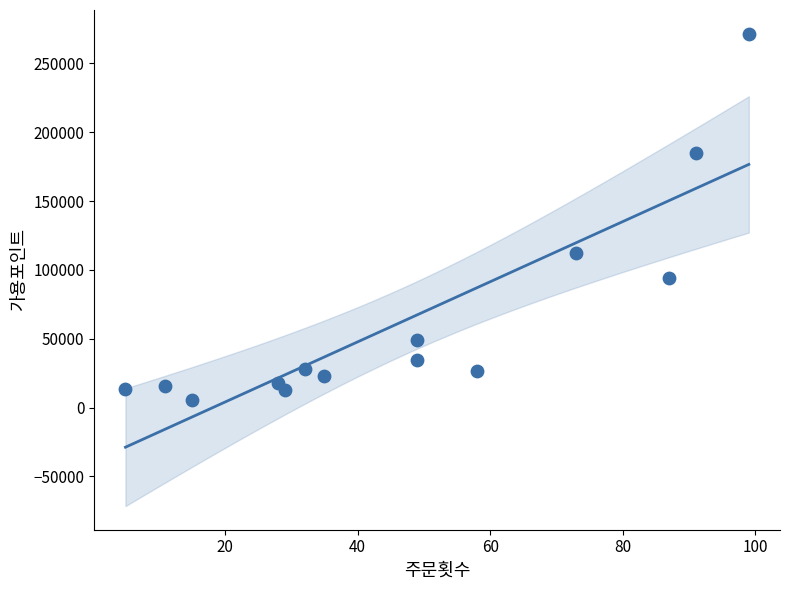

What is the range of X values (max minus min)?

94